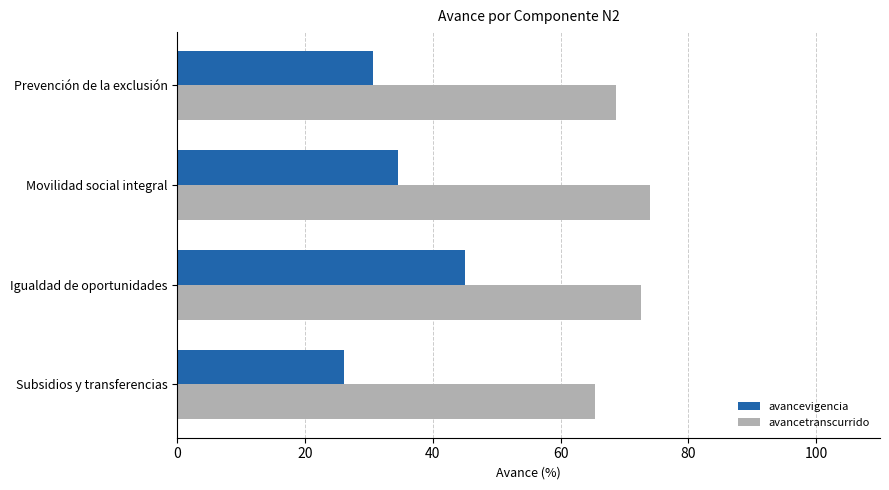

True or false: avancevigencia has a value of 26.2 at Subsidios y transferencias.

True